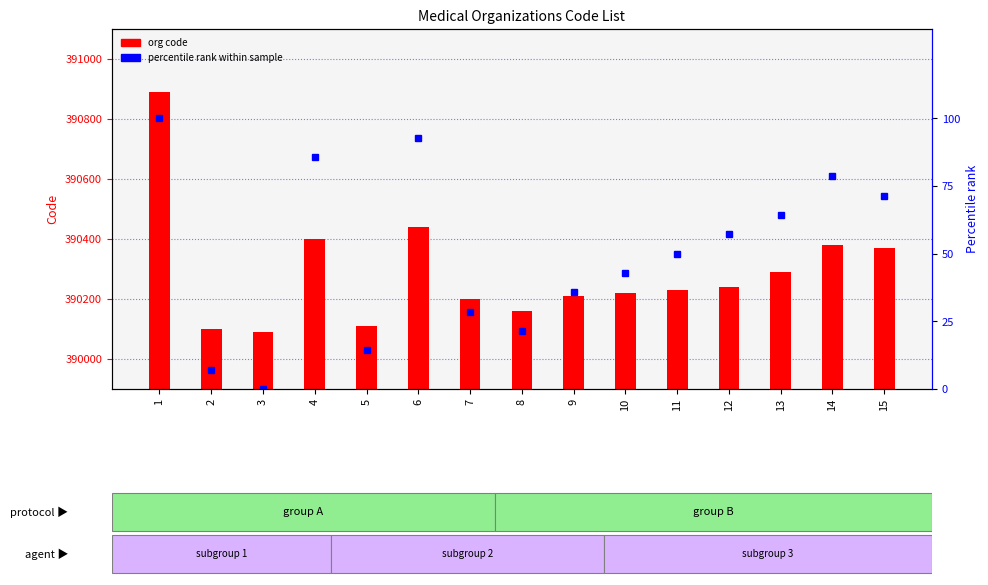

What is the difference between the org code values at 10 and 13?

70.0